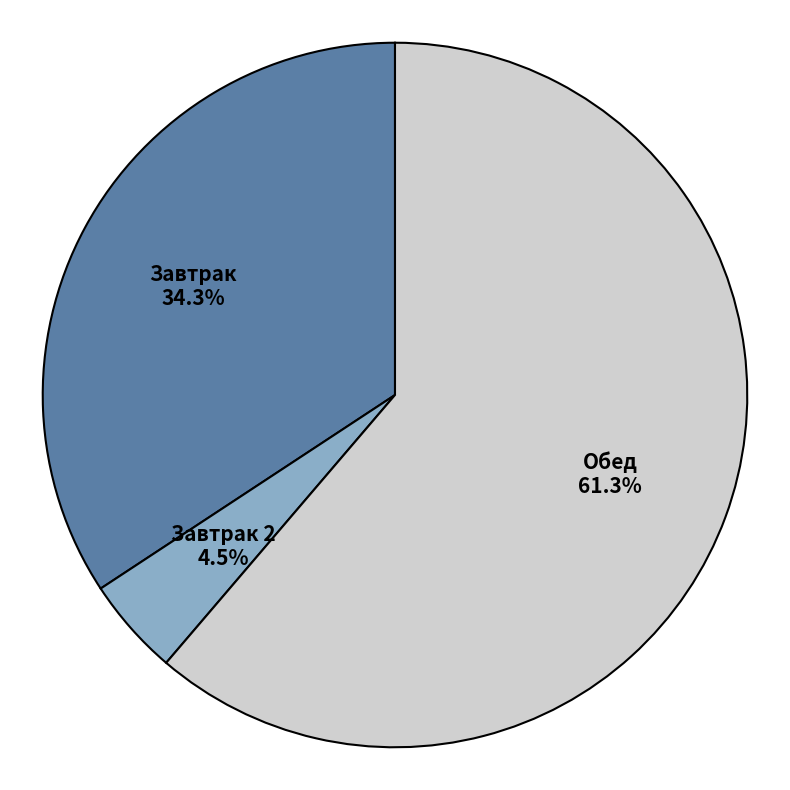

Count the number of slices in the pie.

3